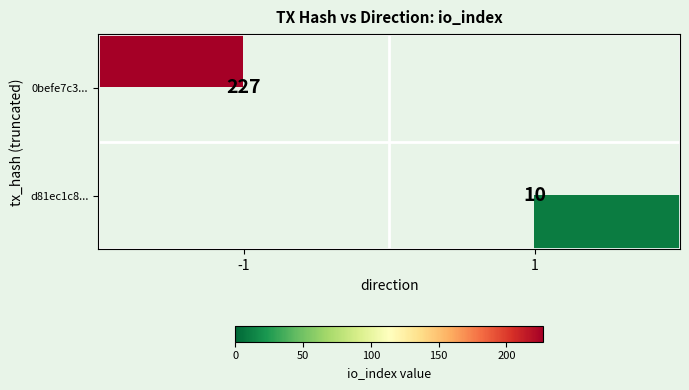

What is the smallest value displayed?

10.0